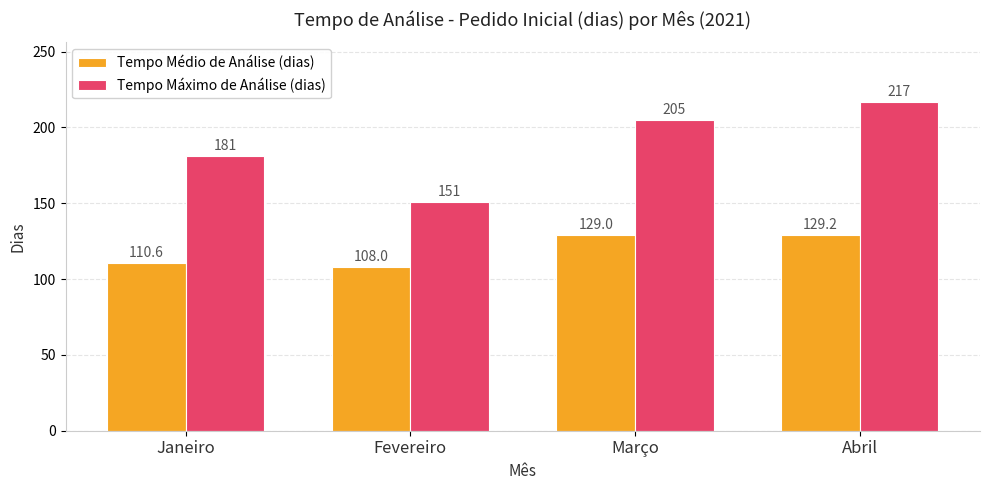

What are all the series names shown in the legend?

Tempo Médio de Análise (dias), Tempo Máximo de Análise (dias)